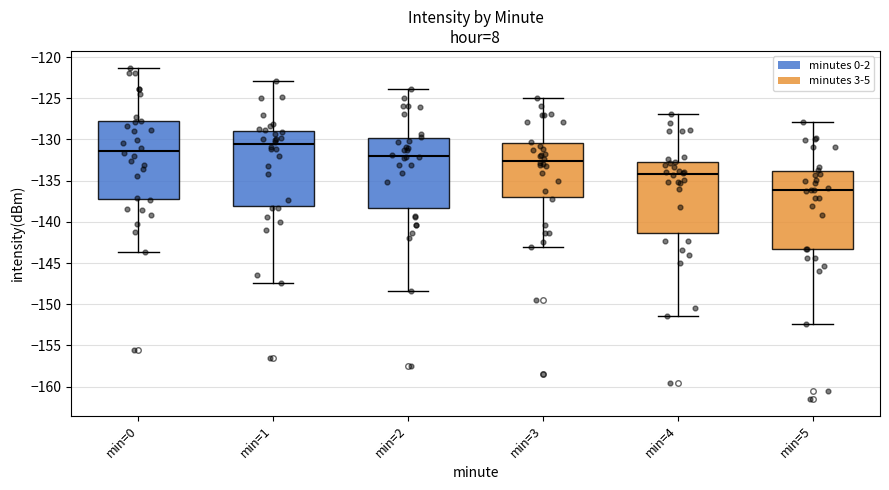

Reading left to right, transcribe this box plot: for each box, give where its median line is, the range the box spans, and where its two whiskers end, as read against the y-axis. The values are not printed on the chart, so give them approximately, as read against the axis.

min=0: median -131.5, box -137.5 to -128.0, whiskers -143.5 to -121.5
min=1: median -130.5, box -138.0 to -129.0, whiskers -147.5 to -123.0
min=2: median -132.0, box -138.5 to -130.0, whiskers -148.5 to -124.0
min=3: median -132.5, box -137.0 to -130.5, whiskers -143.0 to -125.0
min=4: median -134.0, box -141.5 to -133.0, whiskers -151.5 to -127.0
min=5: median -136.0, box -143.5 to -134.0, whiskers -152.5 to -128.0